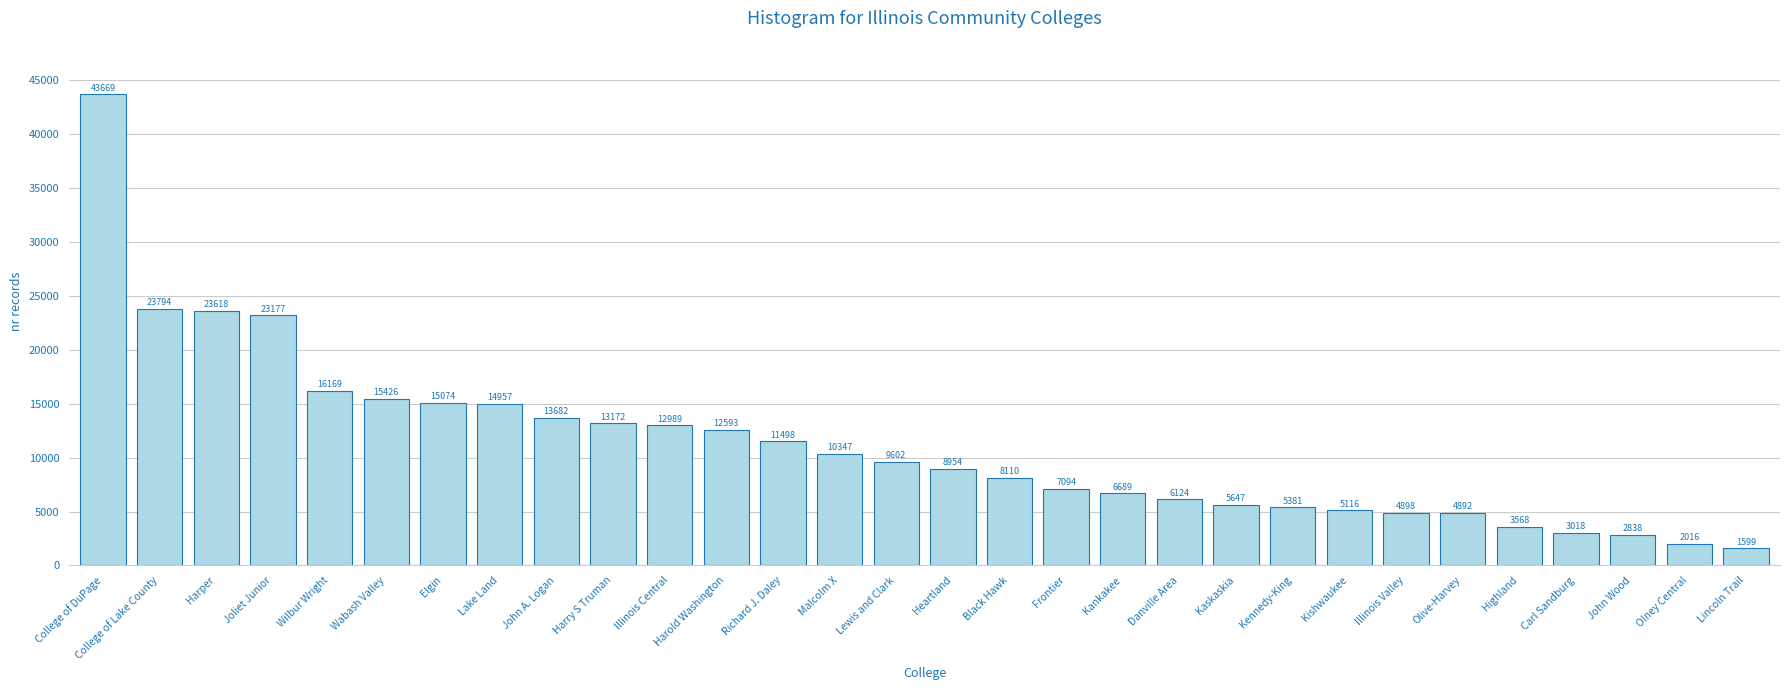

Rank the categories by value from lowest to highest.

Lincoln Trail, Olney Central, John Wood, Carl Sandburg, Highland, Olive-Harvey, Illinois Valley, Kishwaukee, Kennedy-King, Kaskaskia, Danville Area, Kankakee, Frontier, Black Hawk, Heartland, Lewis and Clark, Malcolm X, Richard J. Daley, Harold Washington, Illinois Central, Harry S Truman, John A. Logan, Lake Land, Elgin, Wabash Valley, Wilbur Wright, Joliet Junior, Harper, College of Lake County, College of DuPage